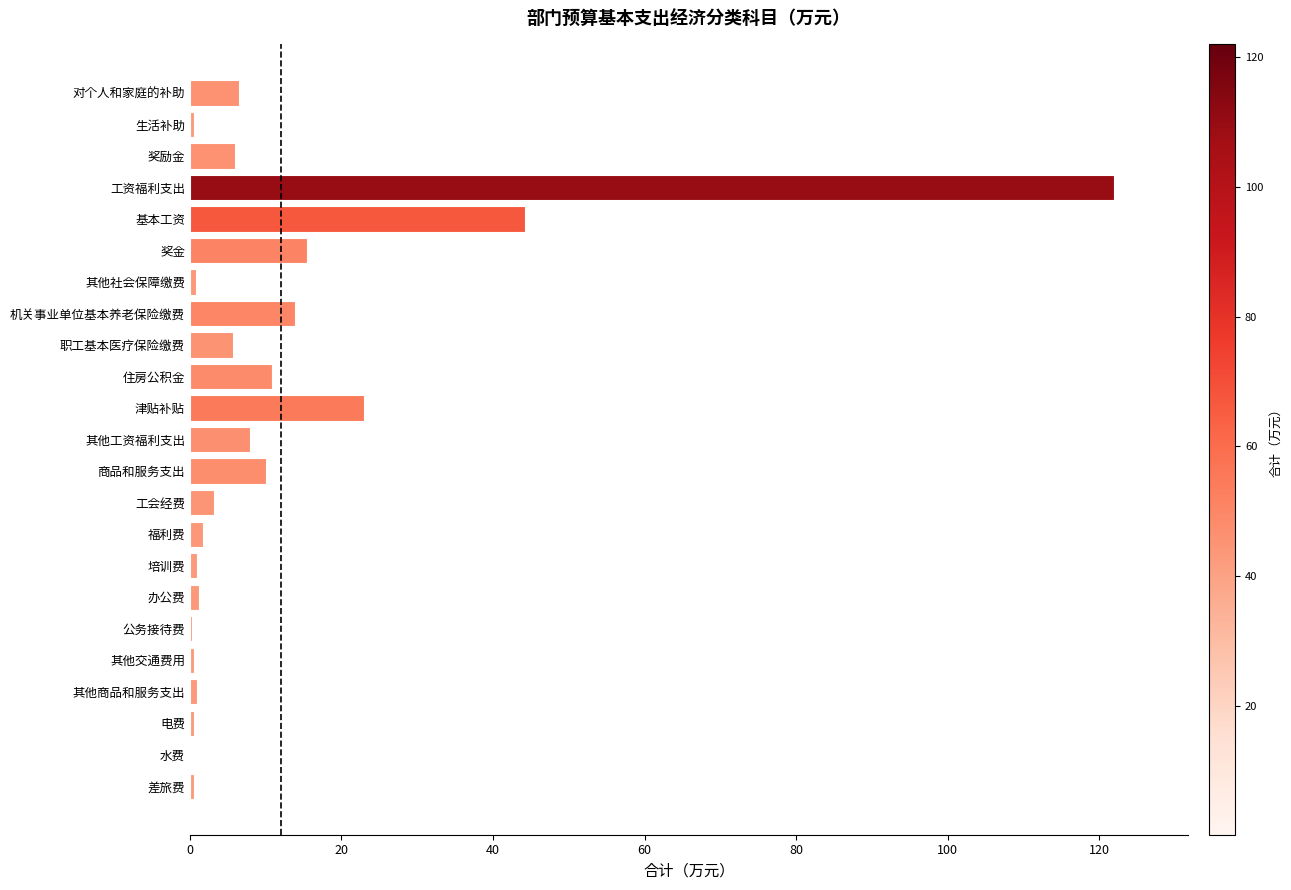

What is the sum of all values?

276.9